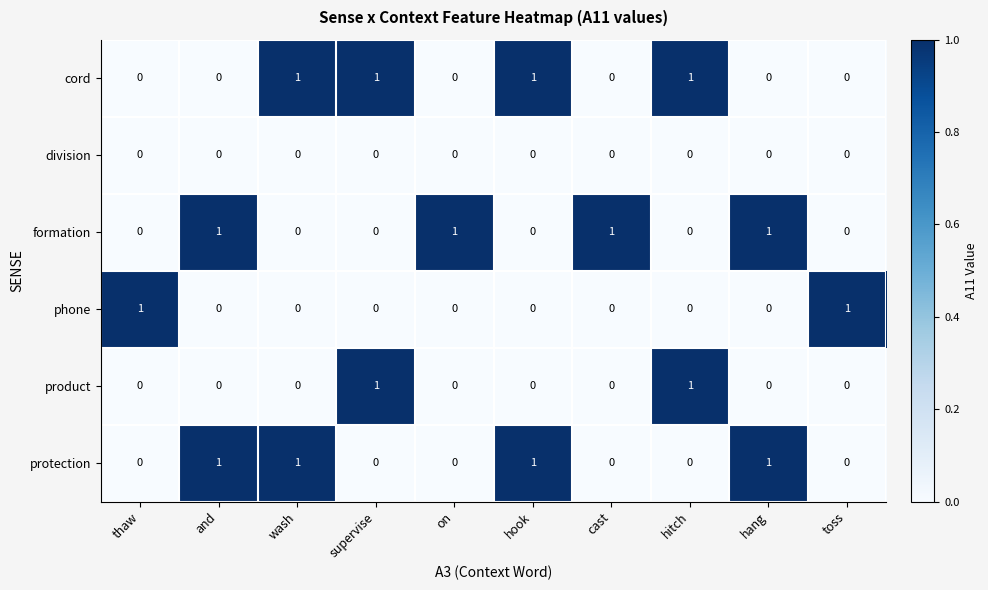

How many categories are shown in the chart?

10